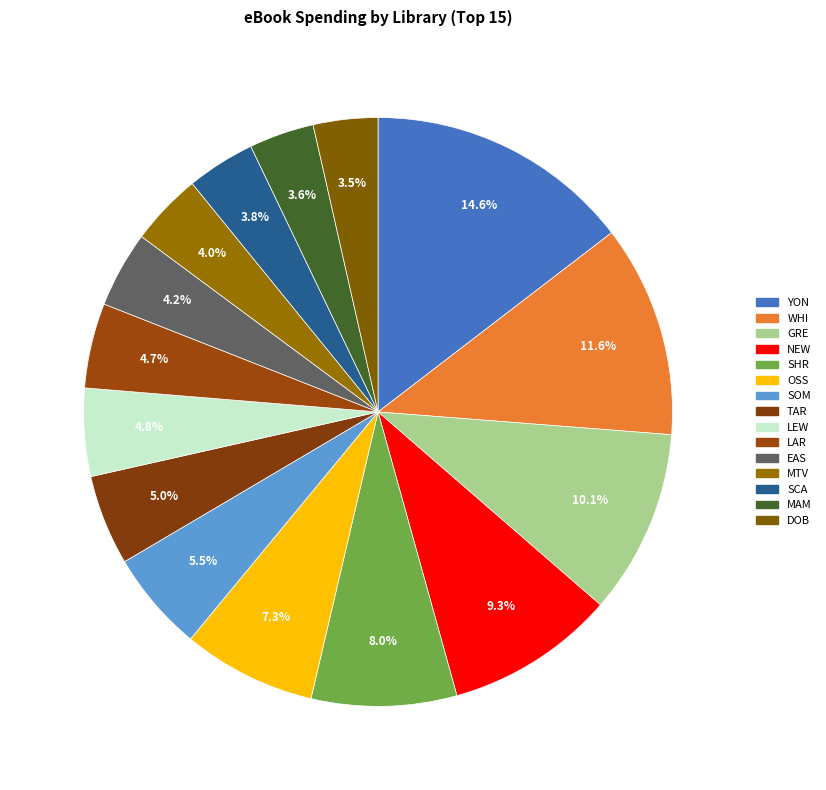

What is the change in value from NEW to DOB?

-158.3